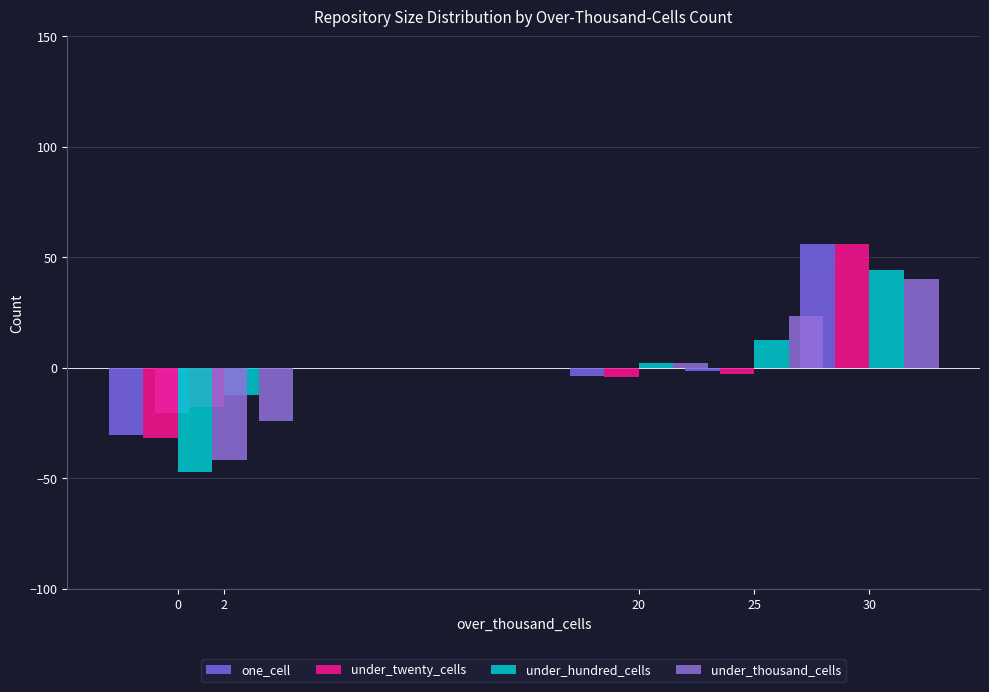

List the labels in order of under_twenty_cells value, largest first.

30, 25, 20, 2, 0